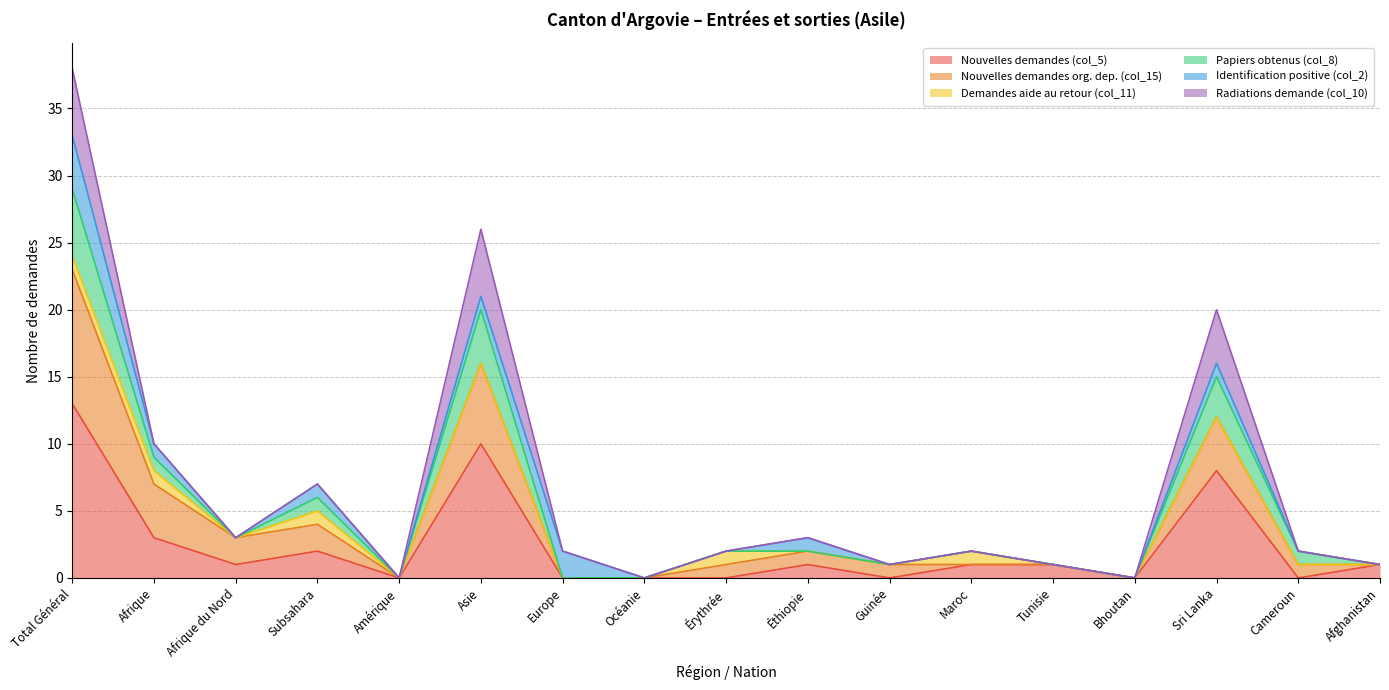

What is the total value across all series at Éthiopie?

3